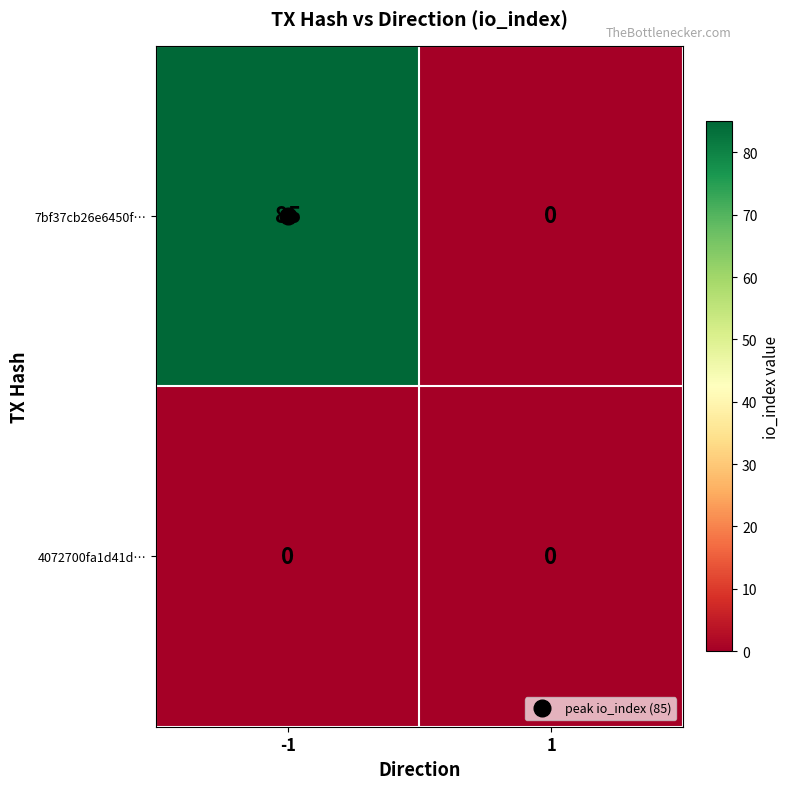

What is the difference between the maximum and minimum values in the 7bf37cb26e6450f… series?

85